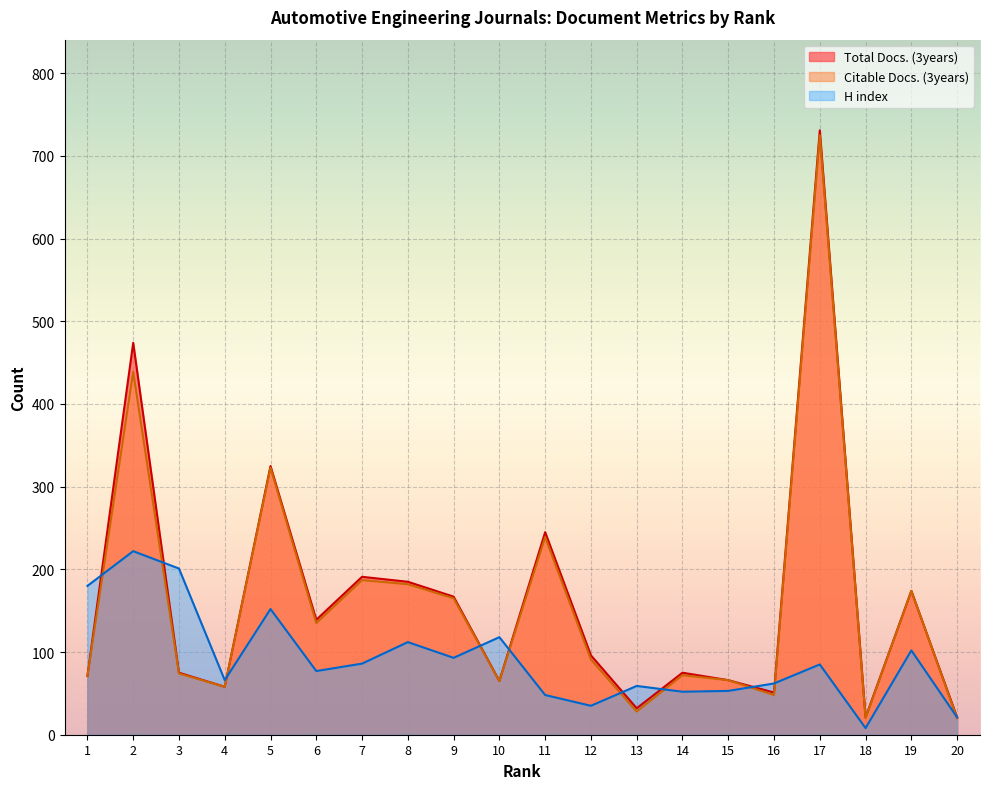

Reading left to right, list all the values displayed in this chart.

Total Docs. (3years): 71	474	75	58	325	139	191	185	167	65	245	96	32	75	66	51	731	21	174	21
Citable Docs. (3years): 71	439	74	58	323	135	187	182	165	65	239	91	28	72	66	48	725	20	174	20
H index: 180	222	201	66	152	77	86	112	93	118	48	35	59	52	53	62	85	8	102	21